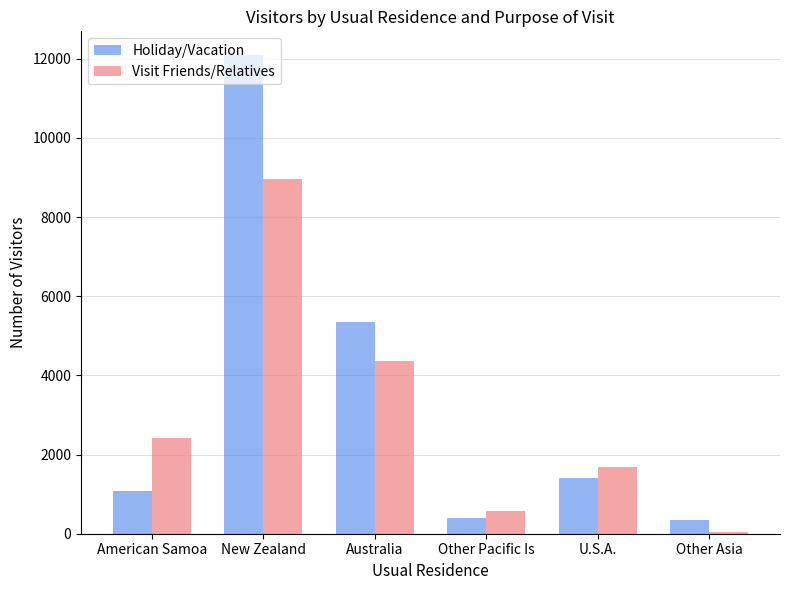

Is it true that Visit Friends/Relatives equals 1693 at U.S.A.?

True